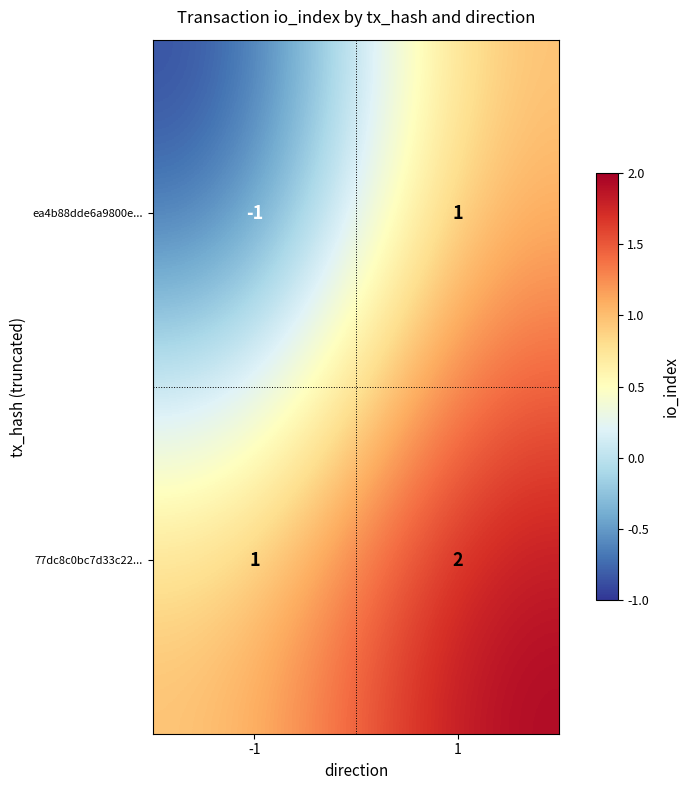

Which series changed the most between -1 and 1?

ea4b88dde6a9800e...